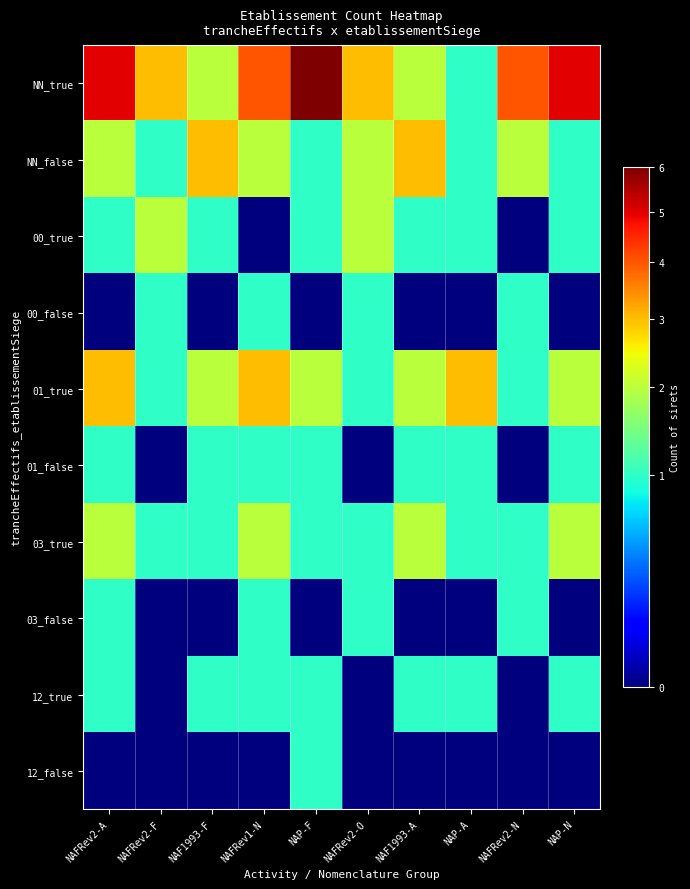

Count the number of data series in this chart.

10